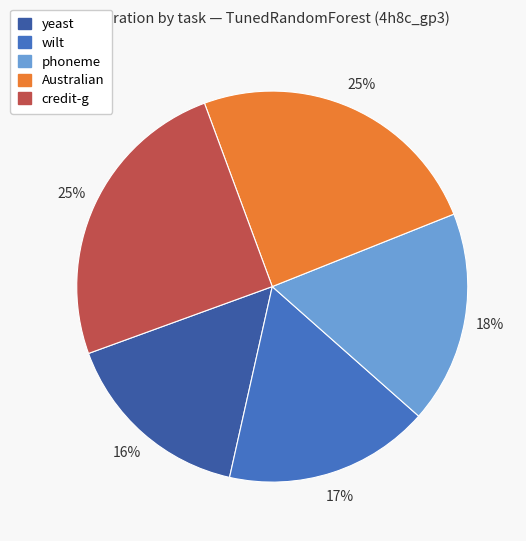

Which category has the smallest portion of the pie?

yeast